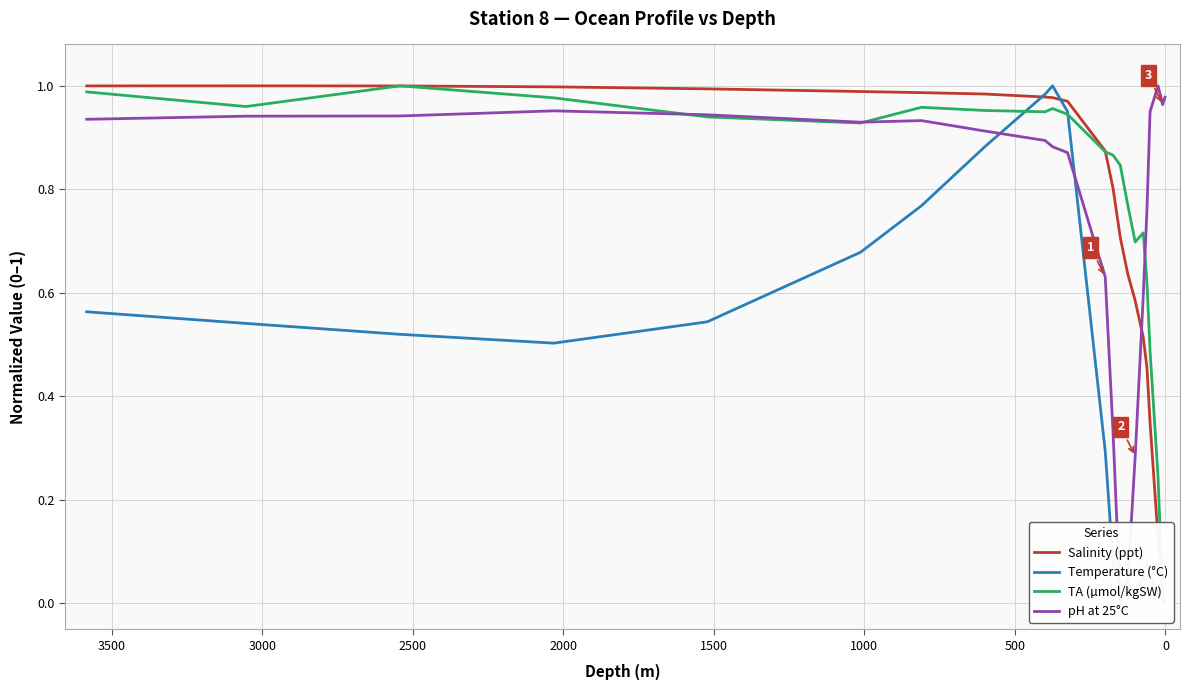

True or false: TA (µmol/kgSW) and Salinity (ppt) cross at least once.

True